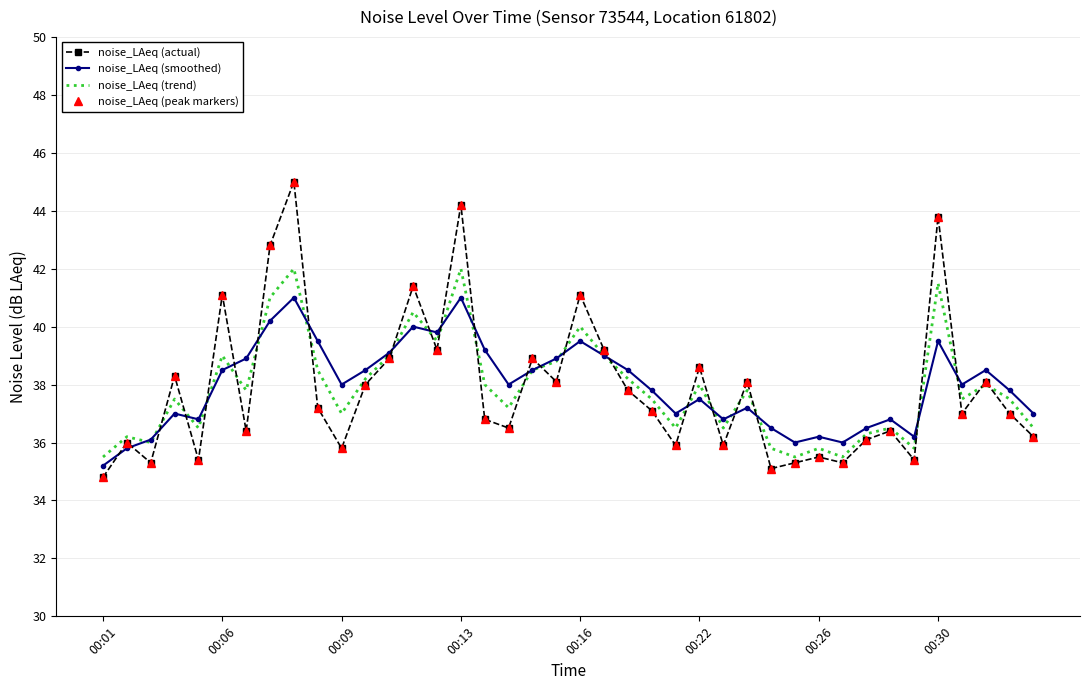

How many interior local valleys does the noise_LAeq (trend) series have?

12